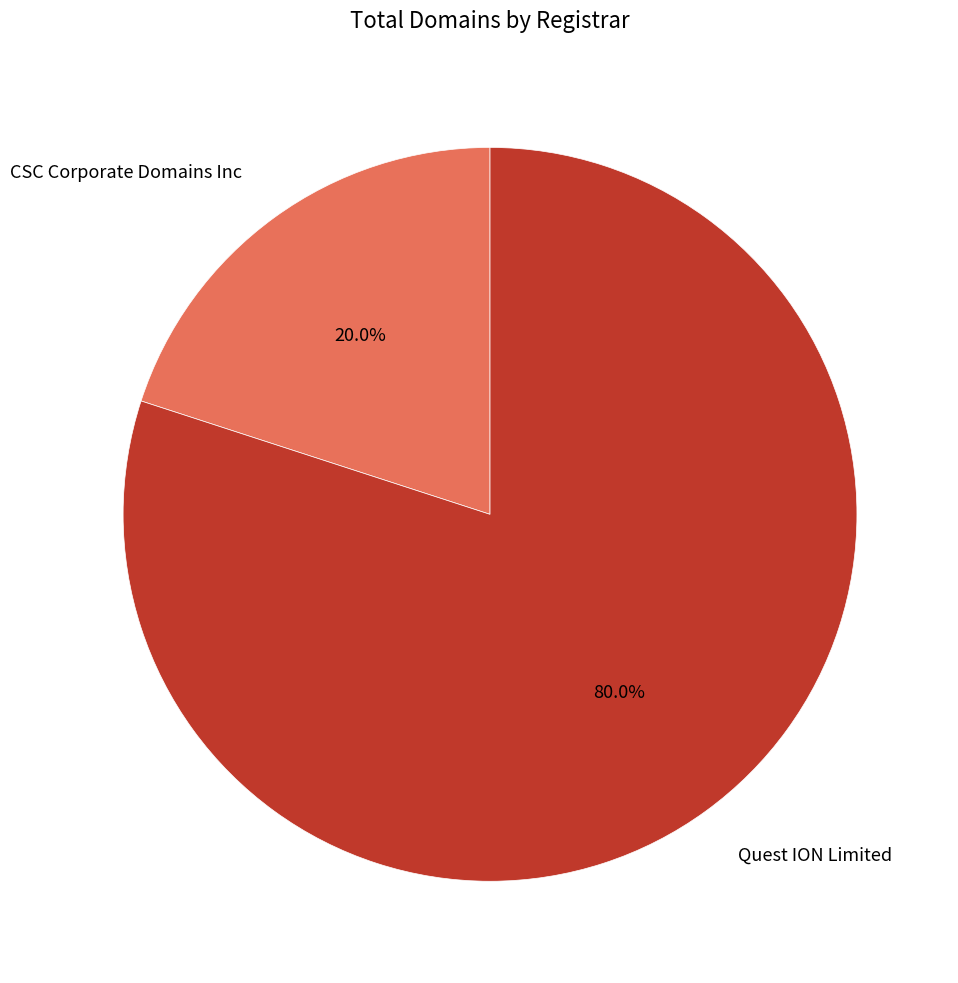

How many slices are in this pie chart?

2